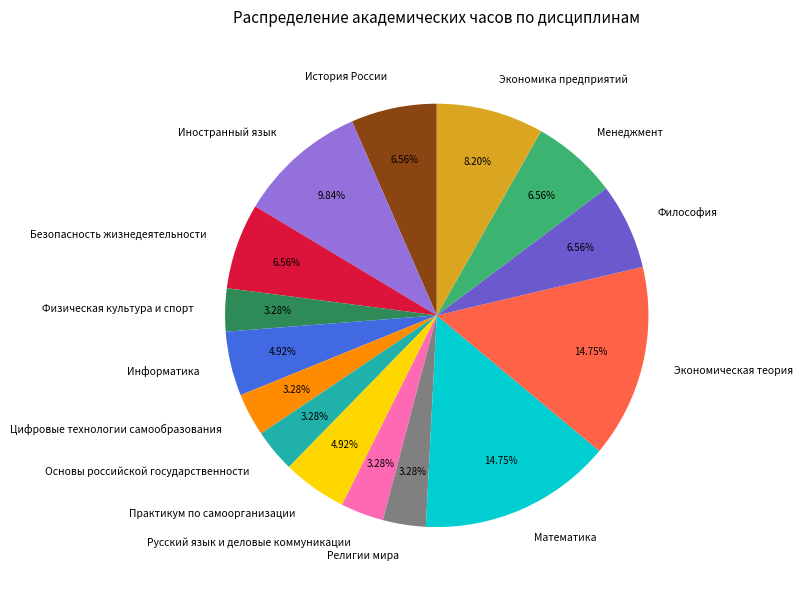

Count the number of slices in the pie.

15